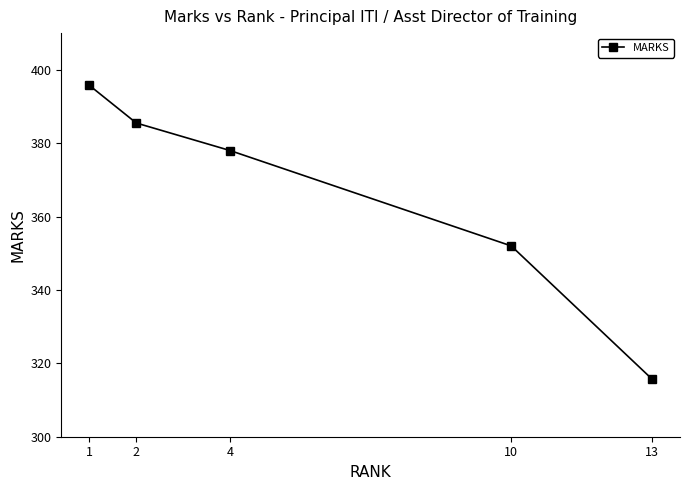

How many lines are shown in the chart?

1